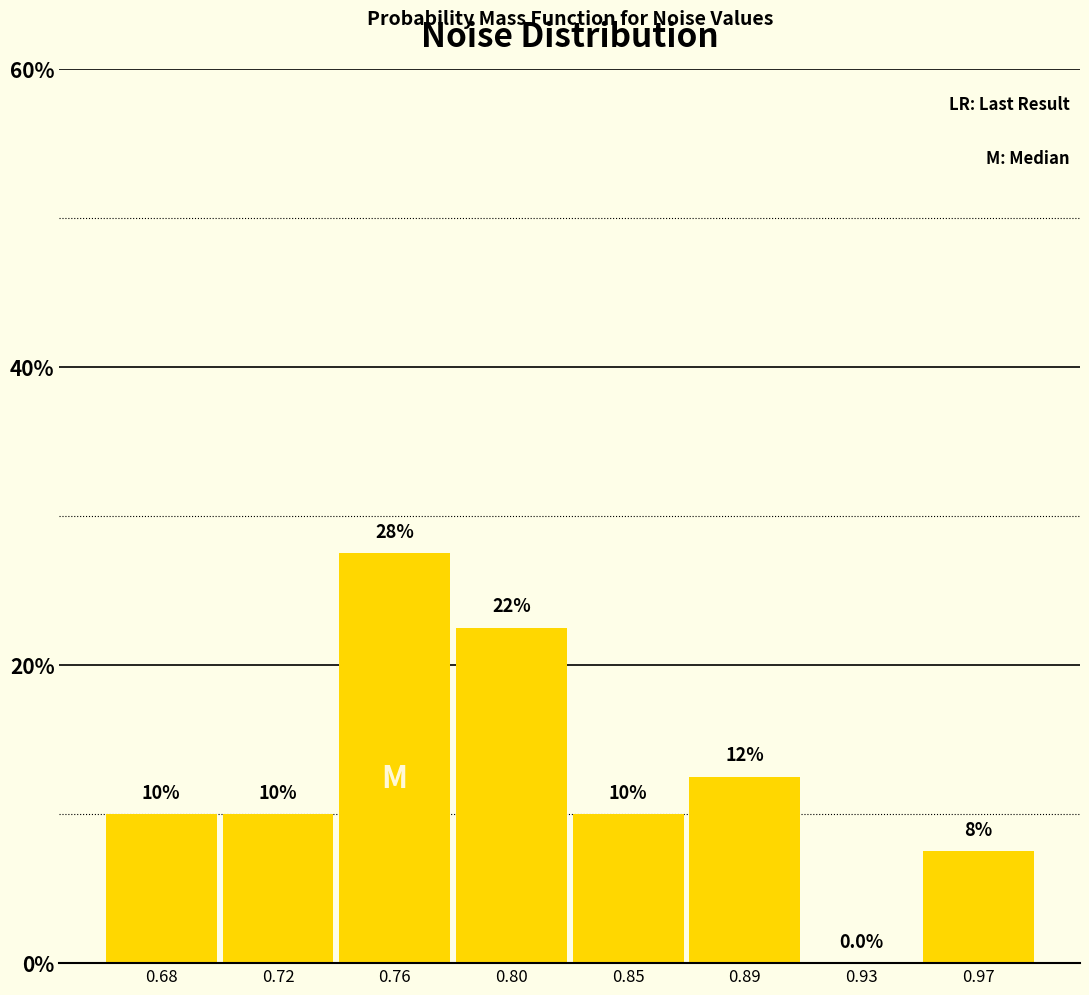

Reading left to right, list all the values displayed in this chart.

0.68=10.0	0.72=10.0	0.76=27.5	0.80=22.5	0.85=10.0	0.89=12.5	0.93=0.0	0.97=7.5